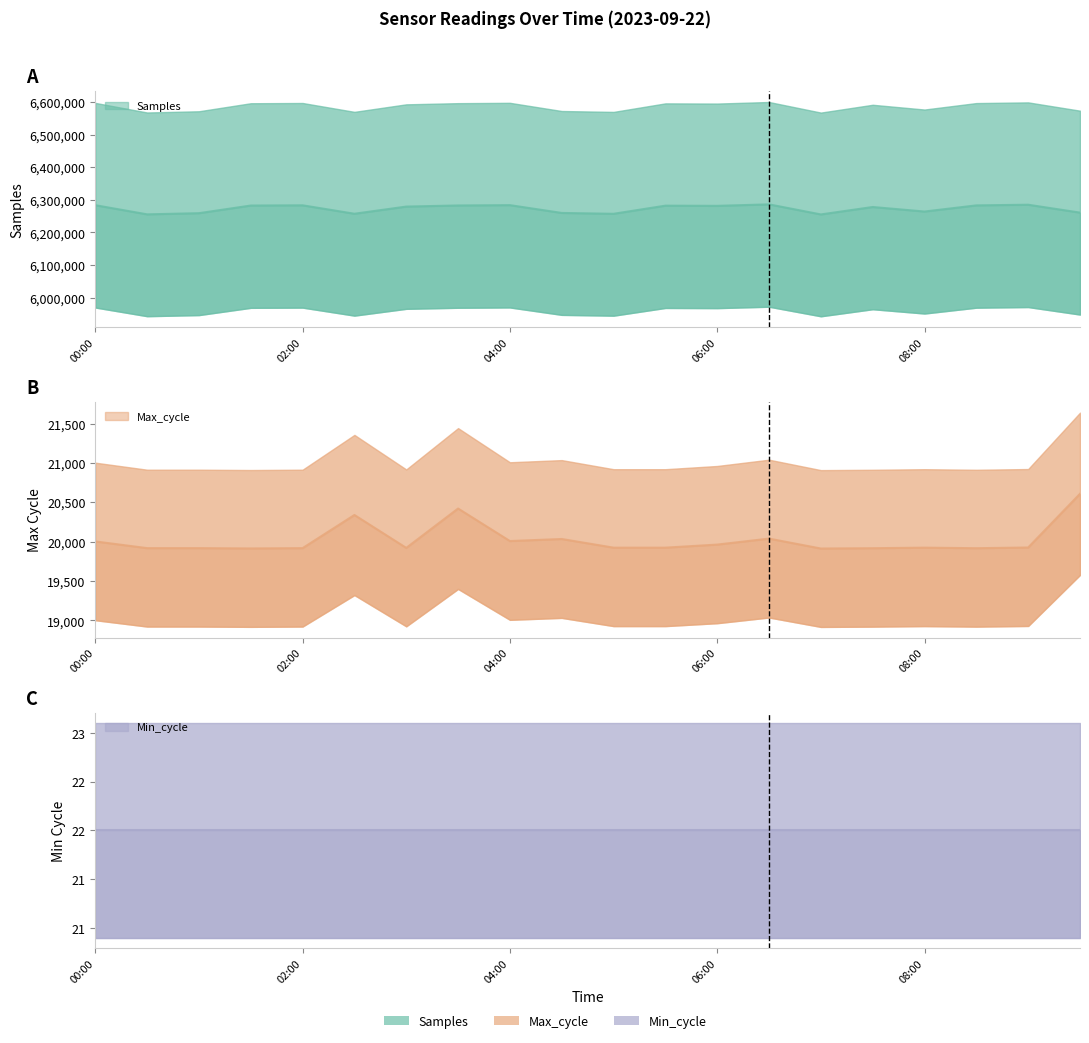

What is the label of the 14th point from the left?

06:30